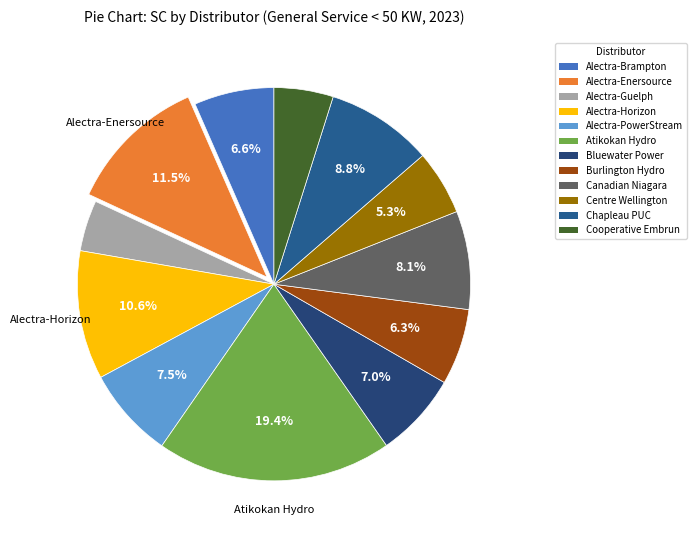

What is the total percentage of Alectra-Enersource and Cooperative Embrun?

16.4%